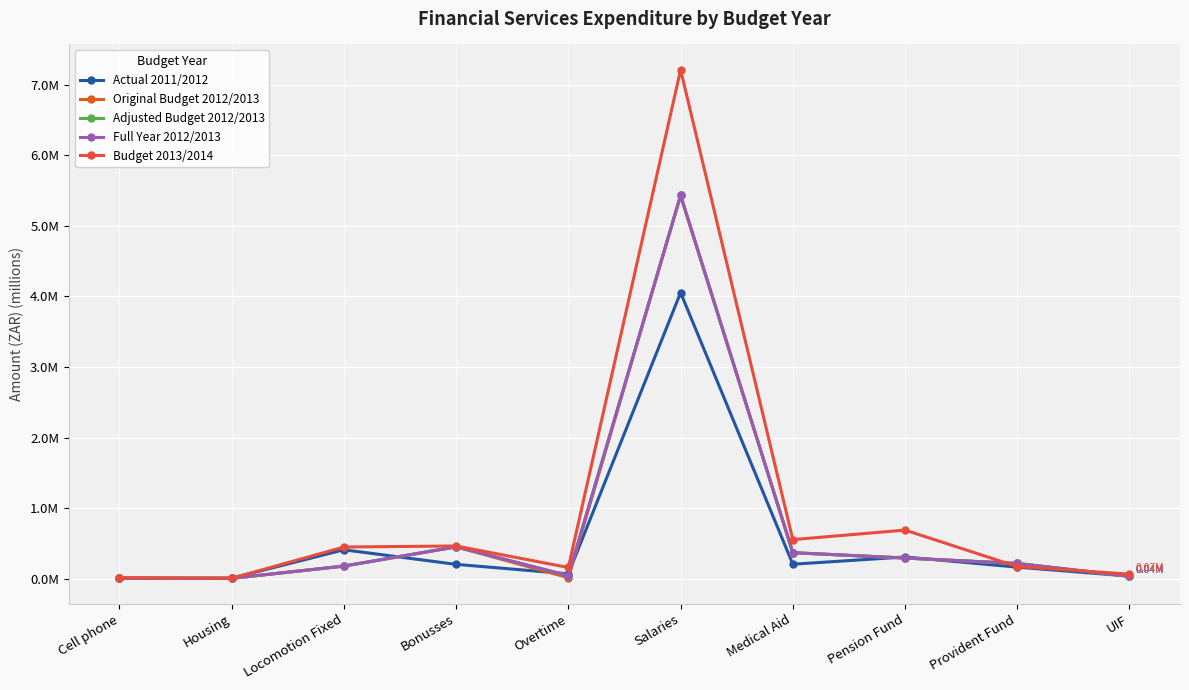

Is this an area chart (filled region under the line)?

No